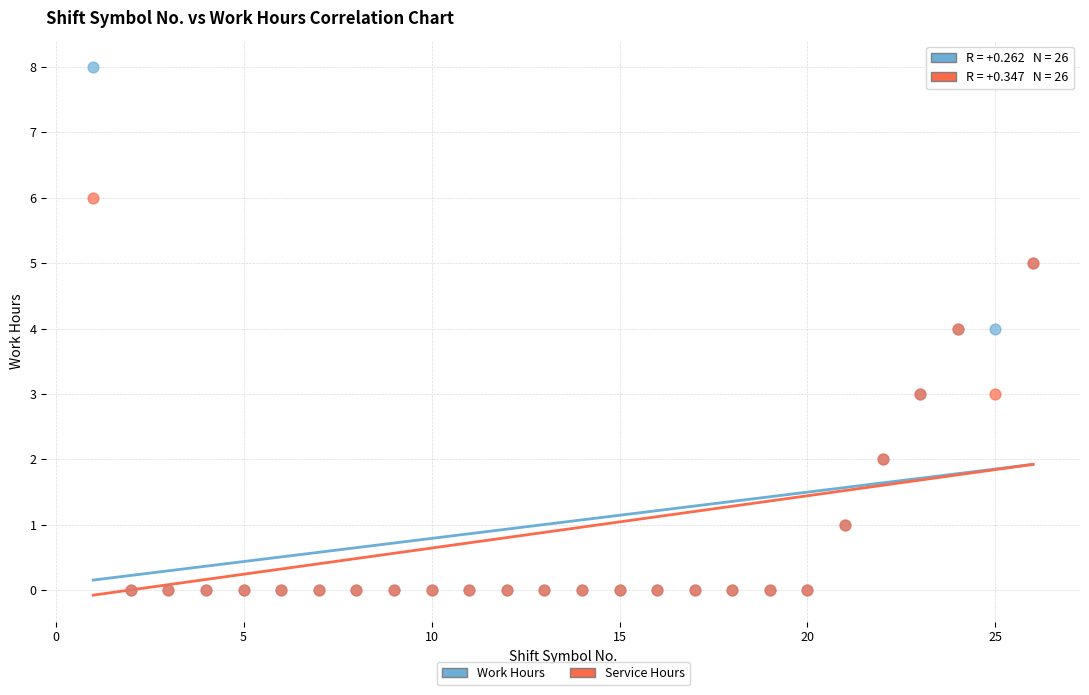

Which series contains the highest Y value?

Work Hours